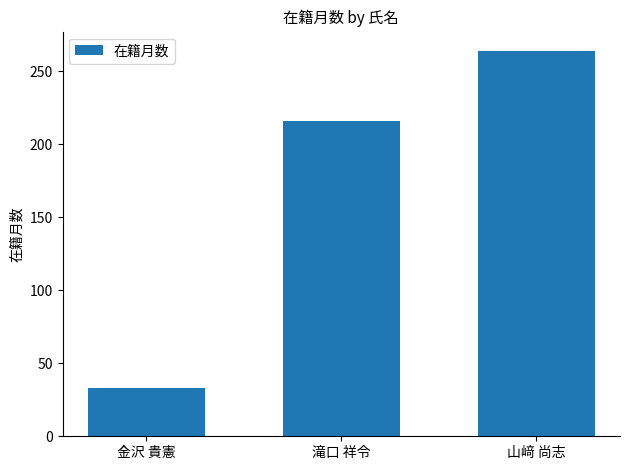

Are the bars grouped side by side (vs. stacked)?

No